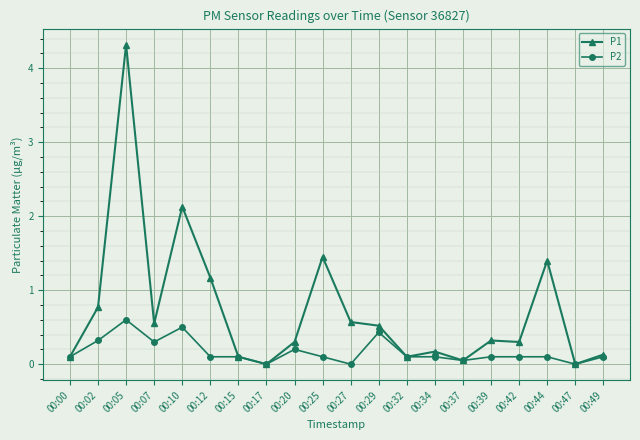

At which category does P2 reach its first local valley?

00:07